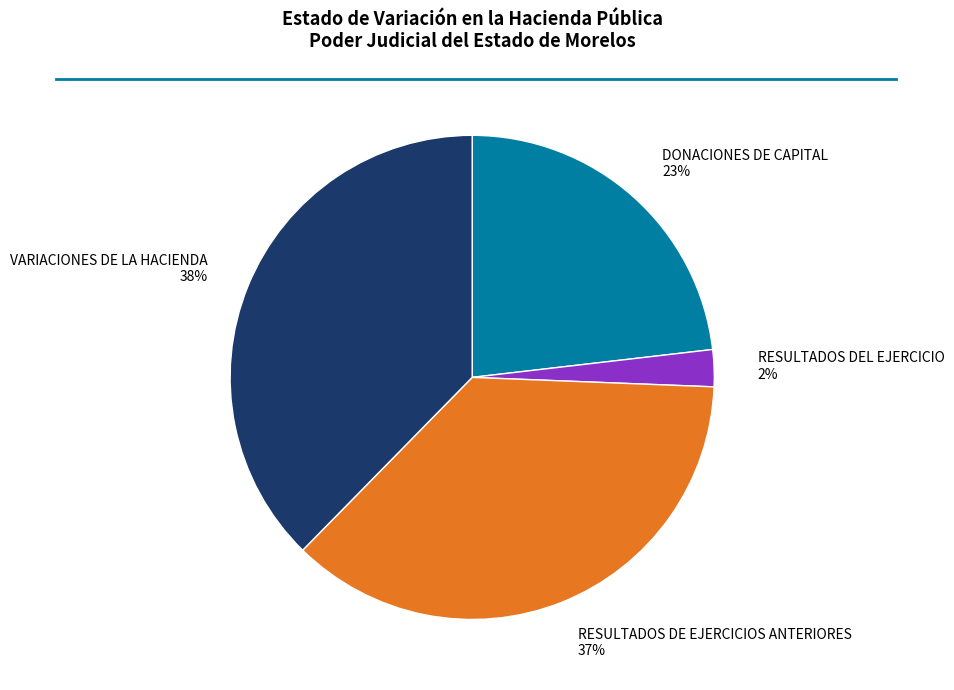

Is RESULTADOS DE EJERCICIOS ANTERIORES the majority of the pie?

No